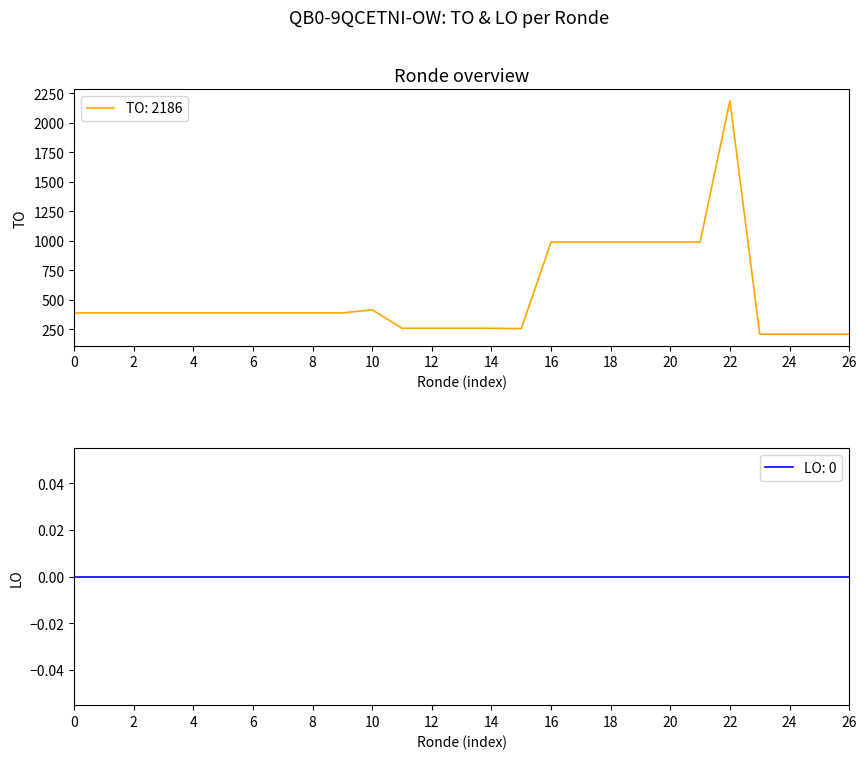

True or false: the data has more than 0 interior local peaks.

True